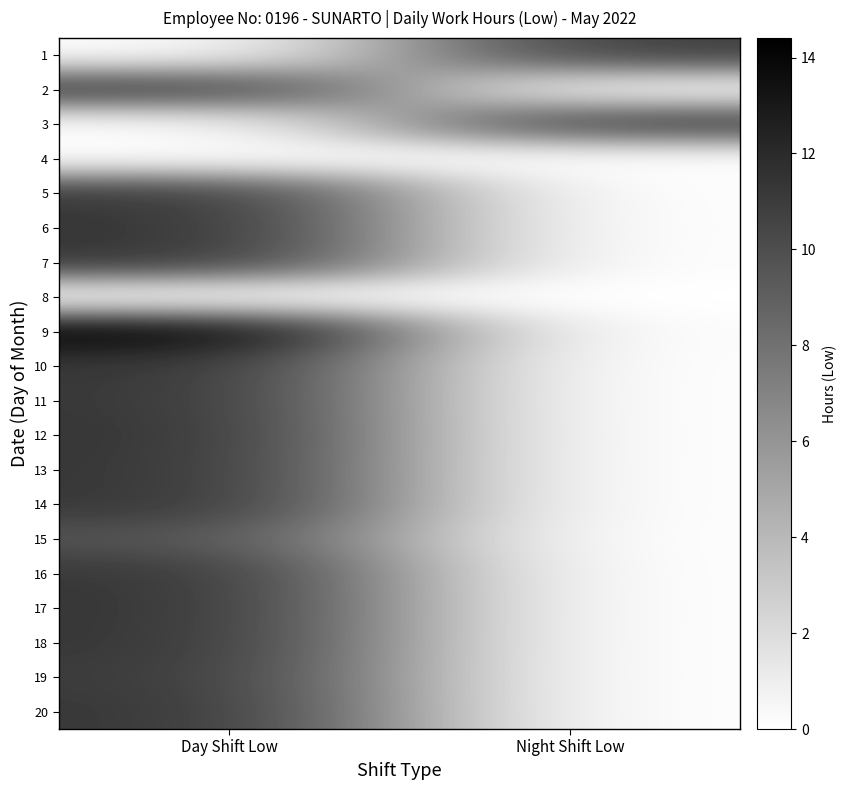

Reading left to right, list all the values displayed in this chart.

1: Day Shift Low=0.0	Night Shift Low=10.9
2: Day Shift Low=11.1	Night Shift Low=0.0
3: Day Shift Low=0.0	Night Shift Low=11.0
4: Day Shift Low=0.0	Night Shift Low=0.0
5: Day Shift Low=11.2	Night Shift Low=0.0
6: Day Shift Low=11.5	Night Shift Low=0.0
7: Day Shift Low=11.4	Night Shift Low=0.0
8: Day Shift Low=0.0	Night Shift Low=0.0
9: Day Shift Low=14.4	Night Shift Low=0.0
10: Day Shift Low=11.4	Night Shift Low=0.0
11: Day Shift Low=11.3	Night Shift Low=0.0
12: Day Shift Low=11.4	Night Shift Low=0.0
13: Day Shift Low=11.3	Night Shift Low=0.0
14: Day Shift Low=11.4	Night Shift Low=0.0
15: Day Shift Low=9.8	Night Shift Low=0.0
16: Day Shift Low=11.4	Night Shift Low=0.0
17: Day Shift Low=11.4	Night Shift Low=0.0
18: Day Shift Low=11.4	Night Shift Low=0.0
19: Day Shift Low=11.2	Night Shift Low=0.0
20: Day Shift Low=11.3	Night Shift Low=0.0